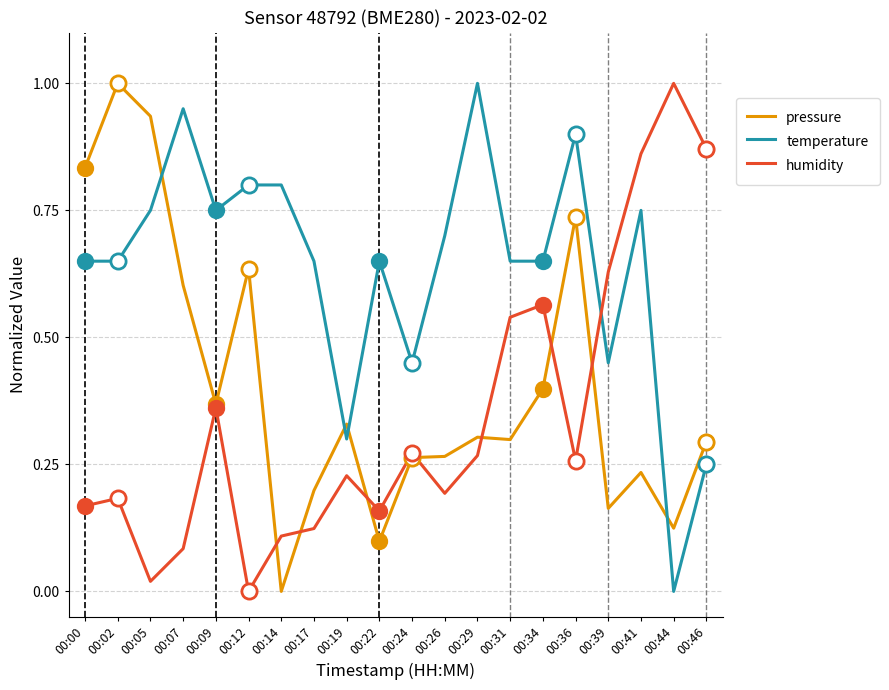

Is the value of pressure at 00:44 greater than the value of humidity at 00:12?

Yes